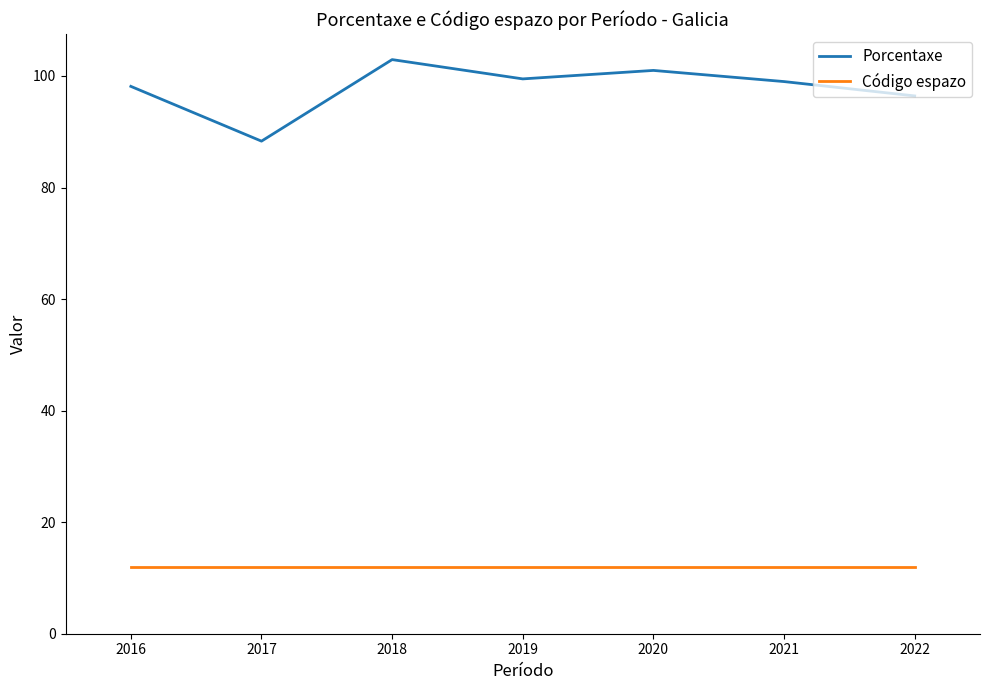

What is the highest value of the Código espazo series?

12.0